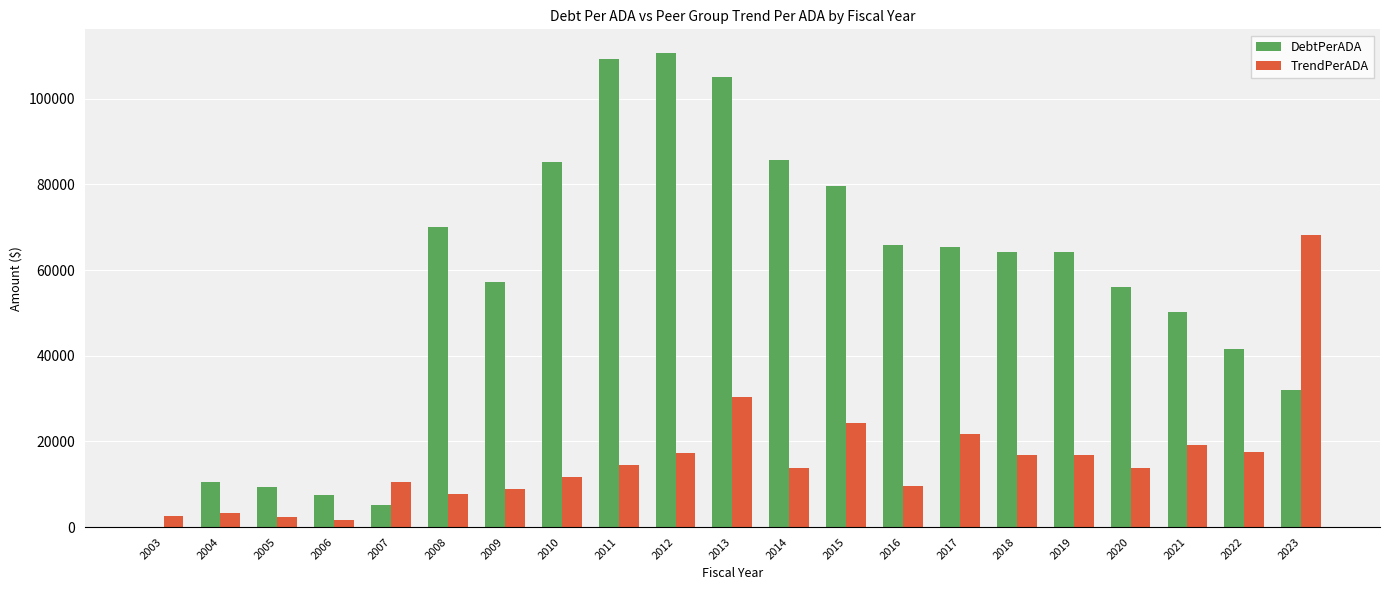

The value of DebtPerADA at 2006 is 7388.1. True or false?

True